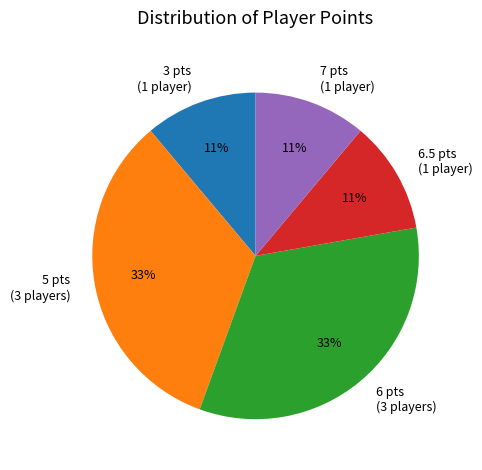

Does any single category account for the majority?

No